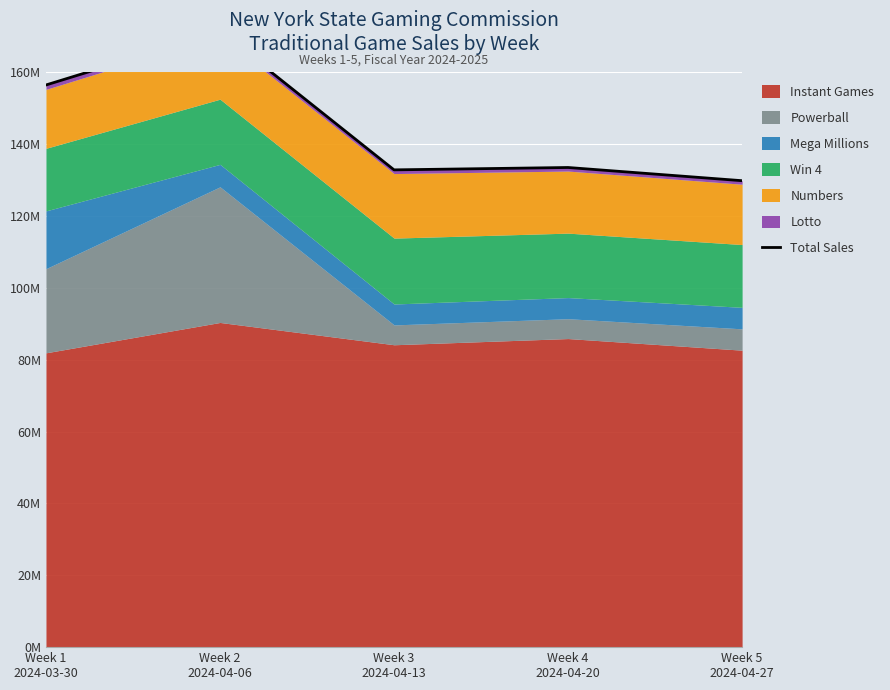

The value at Week 1
2024-03-30 is 156502125. True or false?

True